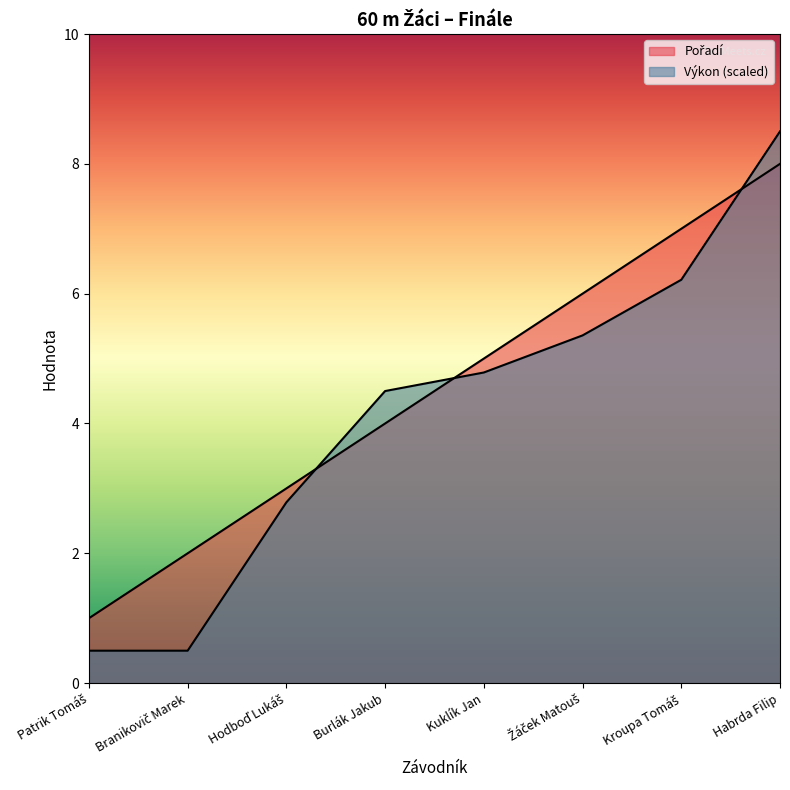

Rank the series at Kroupa Tomáš from highest to lowest value.

Pořadí, Výkon